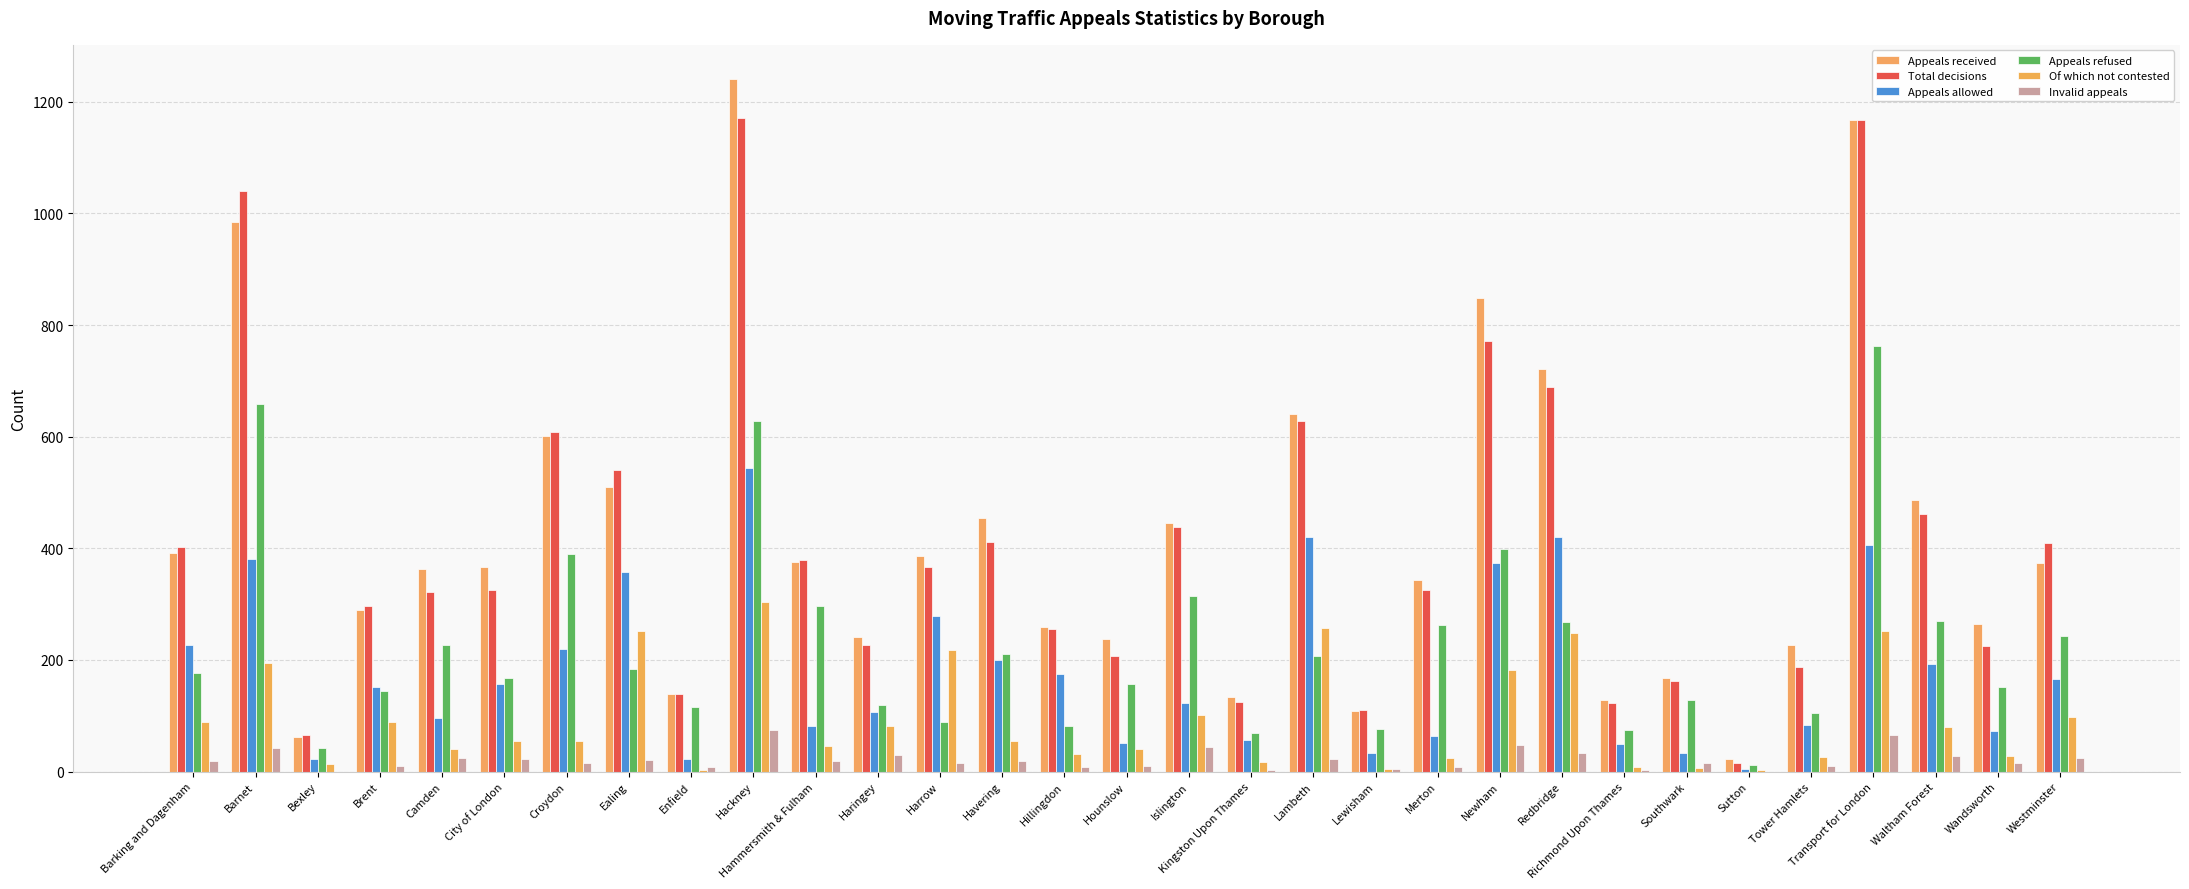

How many distinct data groups are displayed?

6